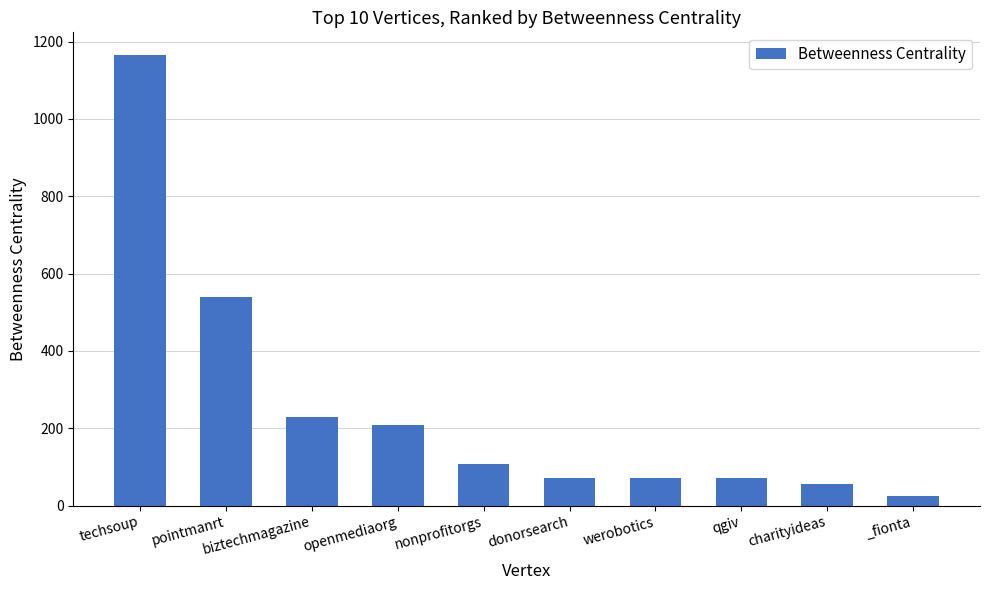

What is the smallest value displayed?

25.0